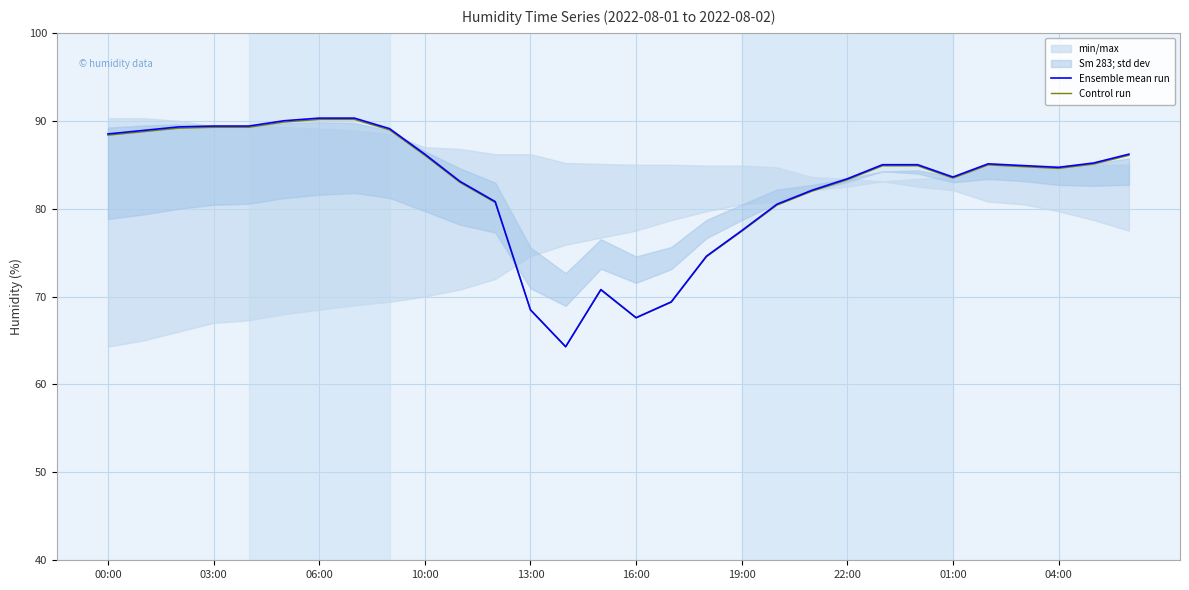

What is the label of the 18th point from the left?

17